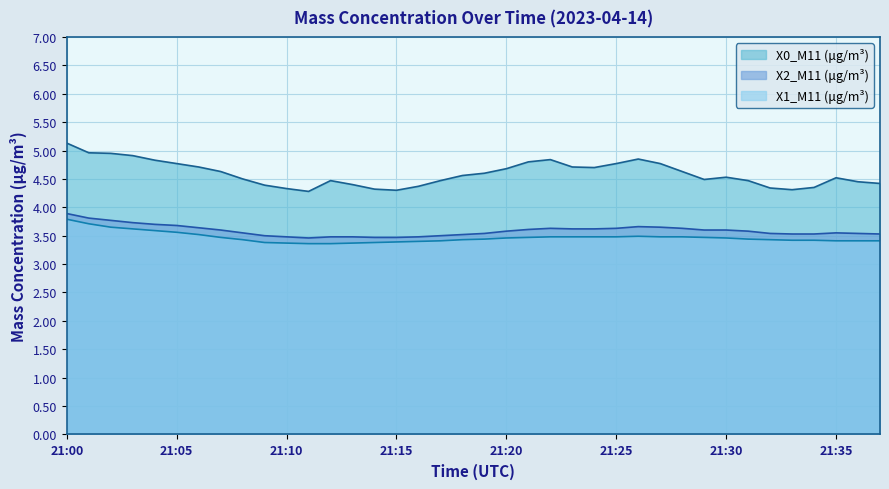

Rank the series by their maximum value, from lowest to highest.

X1_M11 (μg/m³), X2_M11 (μg/m³), X0_M11 (μg/m³)